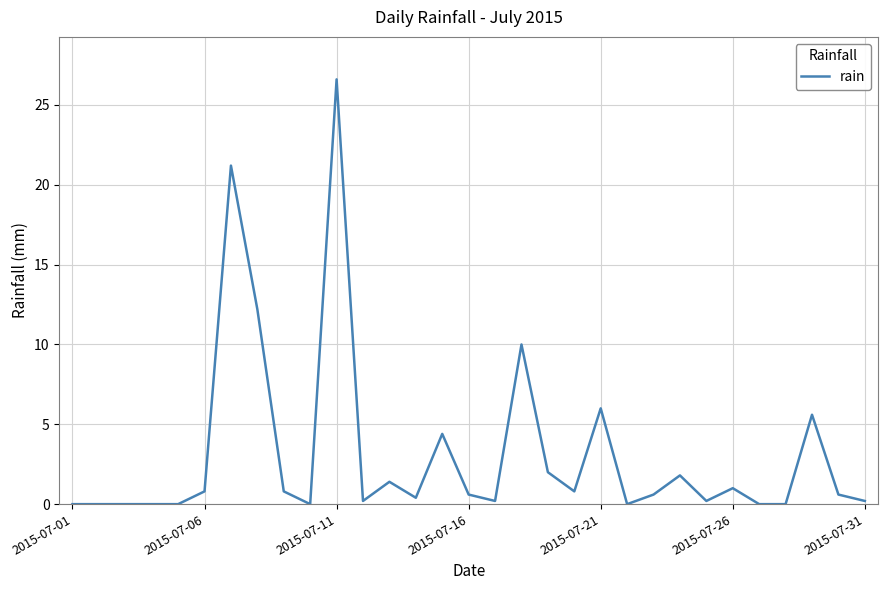

What is the difference between the maximum and minimum values?

26.6